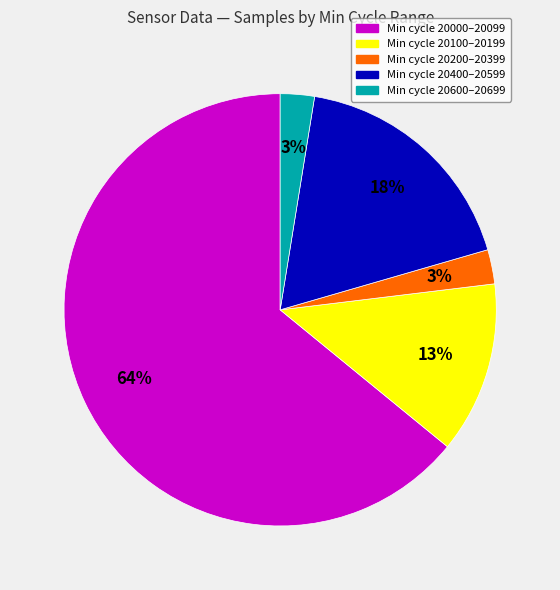

Does any single category account for the majority?

Yes